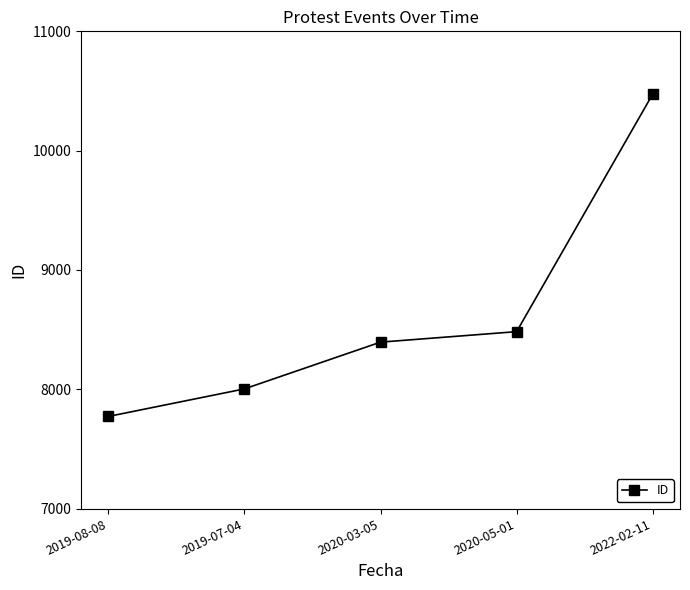

Which label corresponds to the largest value in the chart?

2022-02-11